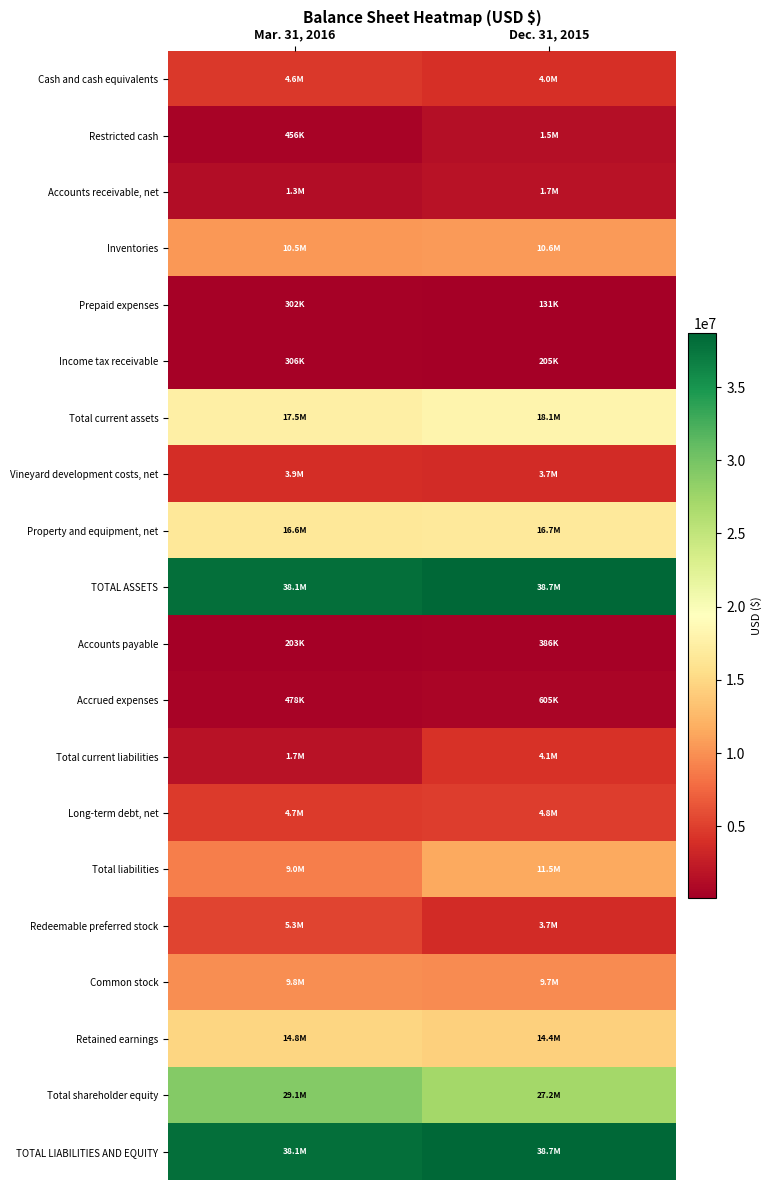

Reading right to left, what are all the values shown in this chart?

Cash and cash equivalents: Dec. 31, 2015=4010664	Mar. 31, 2016=4590124
Restricted cash: Dec. 31, 2015=1476232	Mar. 31, 2016=456326
Accounts receivable, net: Dec. 31, 2015=1684502	Mar. 31, 2016=1323704
Inventories: Dec. 31, 2015=10632462	Mar. 31, 2016=10507796
Prepaid expenses: Dec. 31, 2015=131173	Mar. 31, 2016=301749
Income tax receivable: Dec. 31, 2015=204513	Mar. 31, 2016=305555
Total current assets: Dec. 31, 2015=18139546	Mar. 31, 2016=17485254
Vineyard development costs, net: Dec. 31, 2015=3699947	Mar. 31, 2016=3888824
Property and equipment, net: Dec. 31, 2015=16729162	Mar. 31, 2016=16573119
TOTAL ASSETS: Dec. 31, 2015=38678876	Mar. 31, 2016=38055509
Accounts payable: Dec. 31, 2015=386137	Mar. 31, 2016=203032
Accrued expenses: Dec. 31, 2015=604580	Mar. 31, 2016=477648
Total current liabilities: Dec. 31, 2015=4094305	Mar. 31, 2016=1679013
Long-term debt, net: Dec. 31, 2015=4824015	Mar. 31, 2016=4733219
Total liabilities: Dec. 31, 2015=11511843	Mar. 31, 2016=8955219
Redeemable preferred stock: Dec. 31, 2015=3735437	Mar. 31, 2016=5260474
Common stock: Dec. 31, 2015=9674362	Mar. 31, 2016=9794271
Retained earnings: Dec. 31, 2015=14432836	Mar. 31, 2016=14841831
Total shareholder equity: Dec. 31, 2015=27167033	Mar. 31, 2016=29100290
TOTAL LIABILITIES AND EQUITY: Dec. 31, 2015=38678876	Mar. 31, 2016=38055509